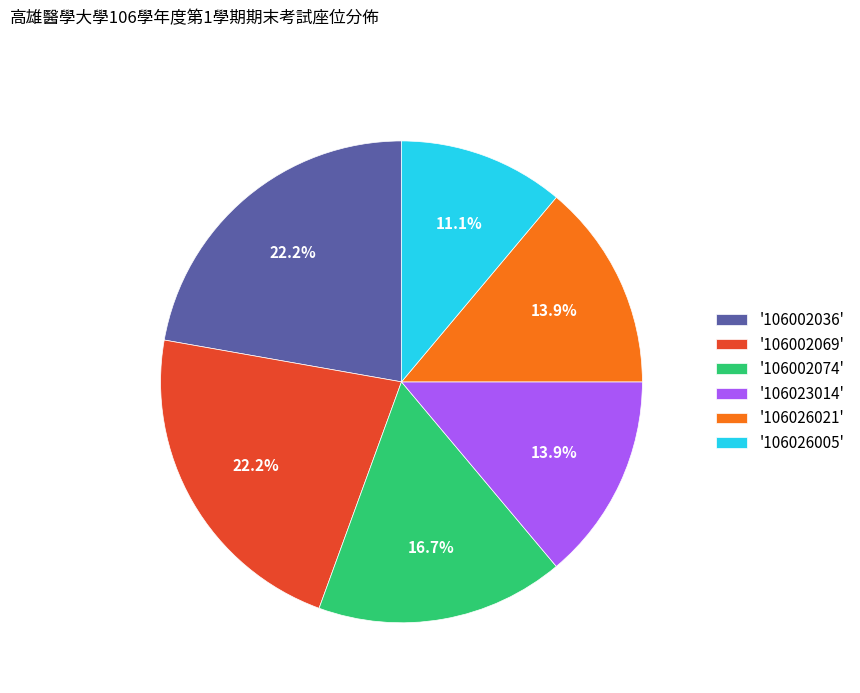

How many slices are in this pie chart?

6